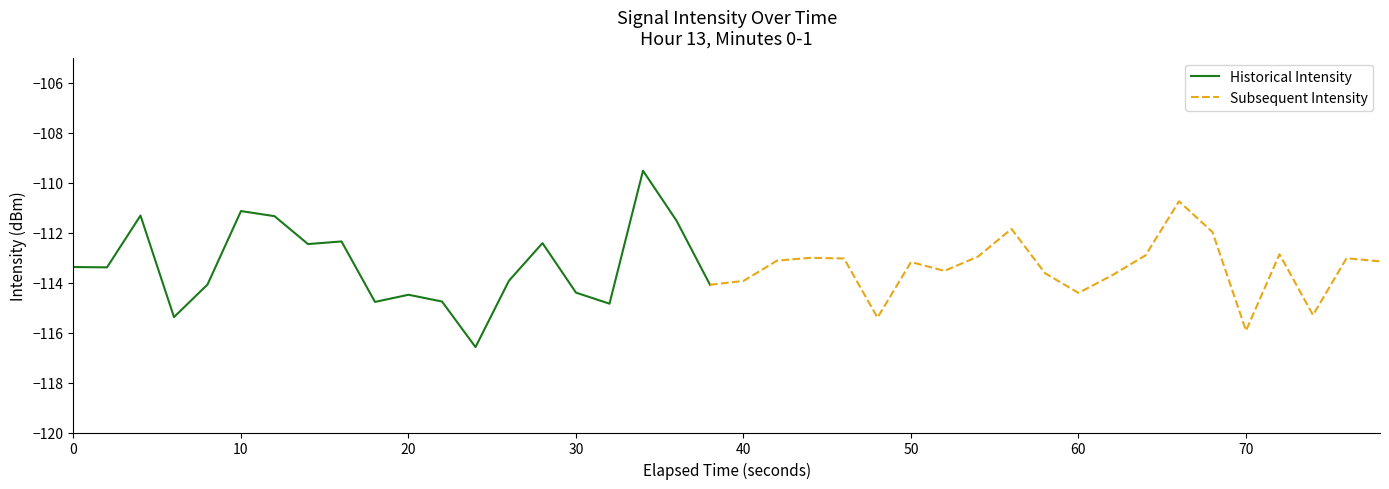

Does the chart have visible grid lines?

No